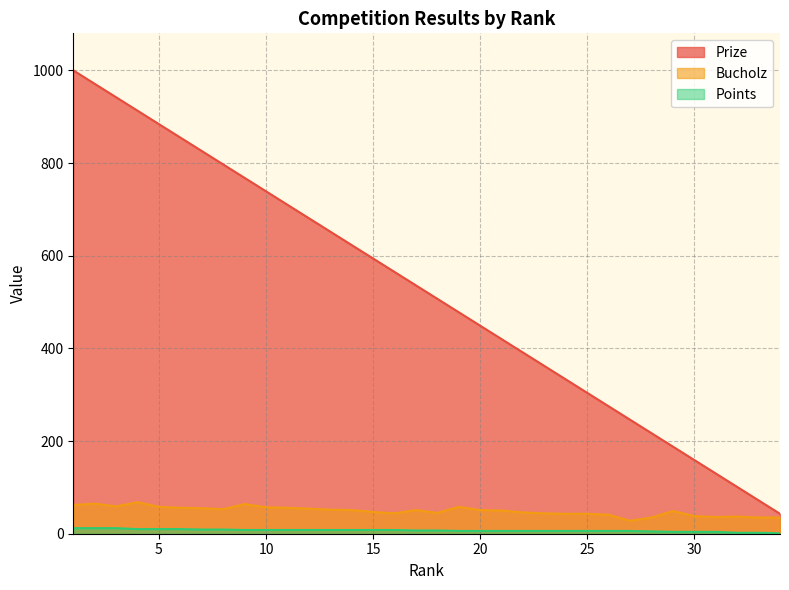

What are all the series names shown in the legend?

Prize, Bucholz, Points